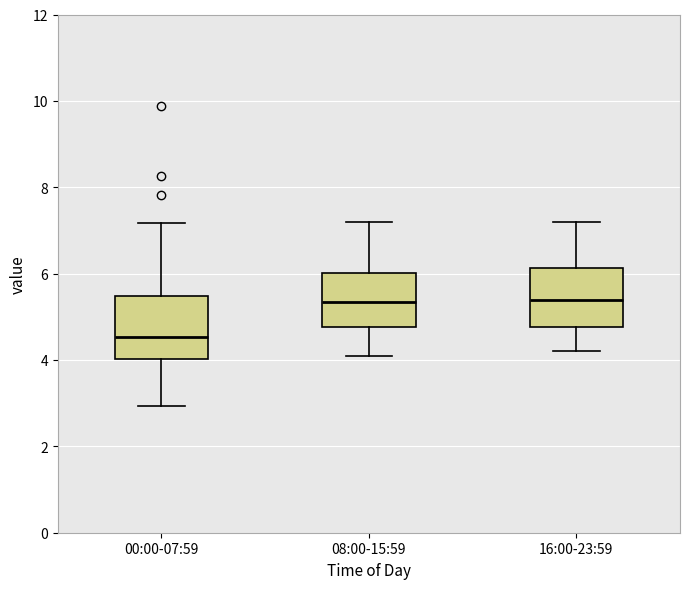

Where does the upper whisker of the box for 00:00-07:59 end on the y-axis? The values are not printed on the chart, so give them approximately, as read against the axis.

7.2